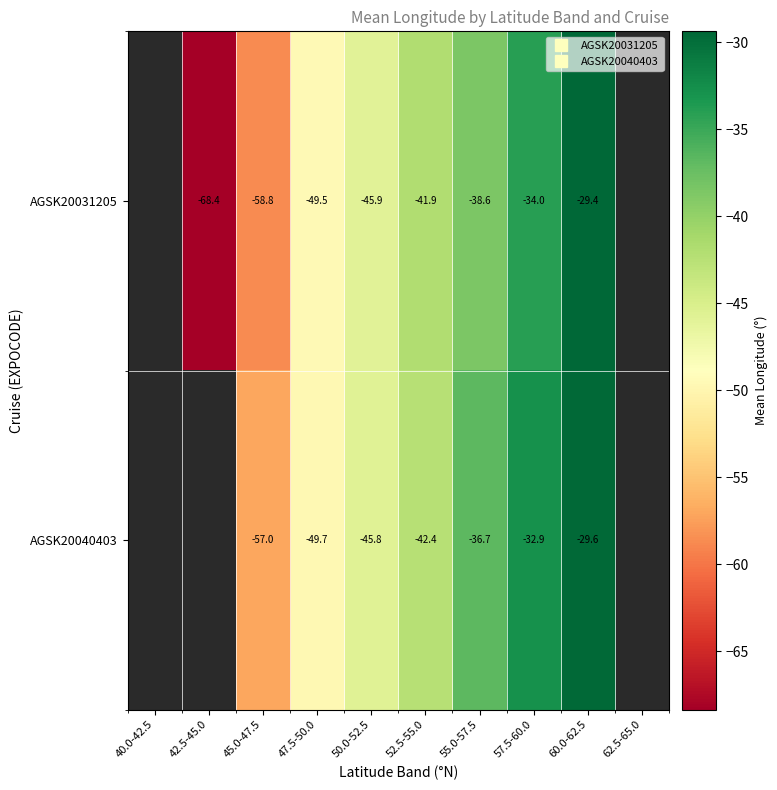

Is the value of AGSK20040403 at 42.5-45.0 greater than the value of AGSK20031205 at 47.5-50.0?

No